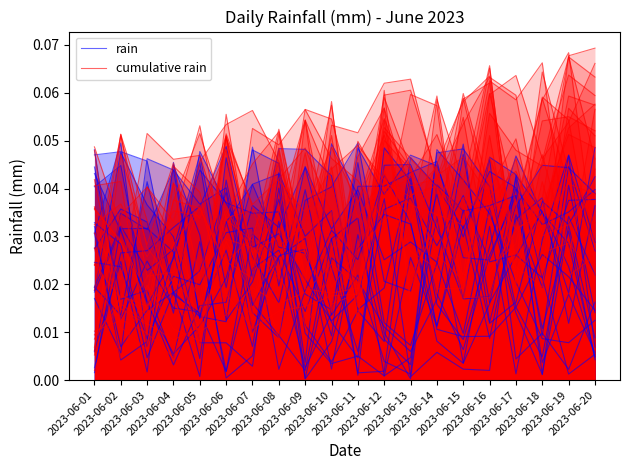

Reading right to left, extract all data points from this chart.

rain: 2023-06-20=0.0	2023-06-19=0.0	2023-06-18=0.0	2023-06-17=0.0	2023-06-16=0.0	2023-06-15=0.0	2023-06-14=0.0	2023-06-13=0.0	2023-06-12=0.0	2023-06-11=0.0	2023-06-10=0.0	2023-06-09=0.0	2023-06-08=0.0	2023-06-07=0.0	2023-06-06=0.0	2023-06-05=0.0	2023-06-04=0.0	2023-06-03=0.0	2023-06-02=0.0	2023-06-01=0.0
cumulative rain: 2023-06-20=0.1	2023-06-19=0.1	2023-06-18=0.0	2023-06-17=0.0	2023-06-16=0.0	2023-06-15=0.0	2023-06-14=0.0	2023-06-13=0.1	2023-06-12=0.1	2023-06-11=0.0	2023-06-10=0.0	2023-06-09=0.1	2023-06-08=0.0	2023-06-07=0.0	2023-06-06=0.1	2023-06-05=0.0	2023-06-04=0.0	2023-06-03=0.0	2023-06-02=0.0	2023-06-01=0.0